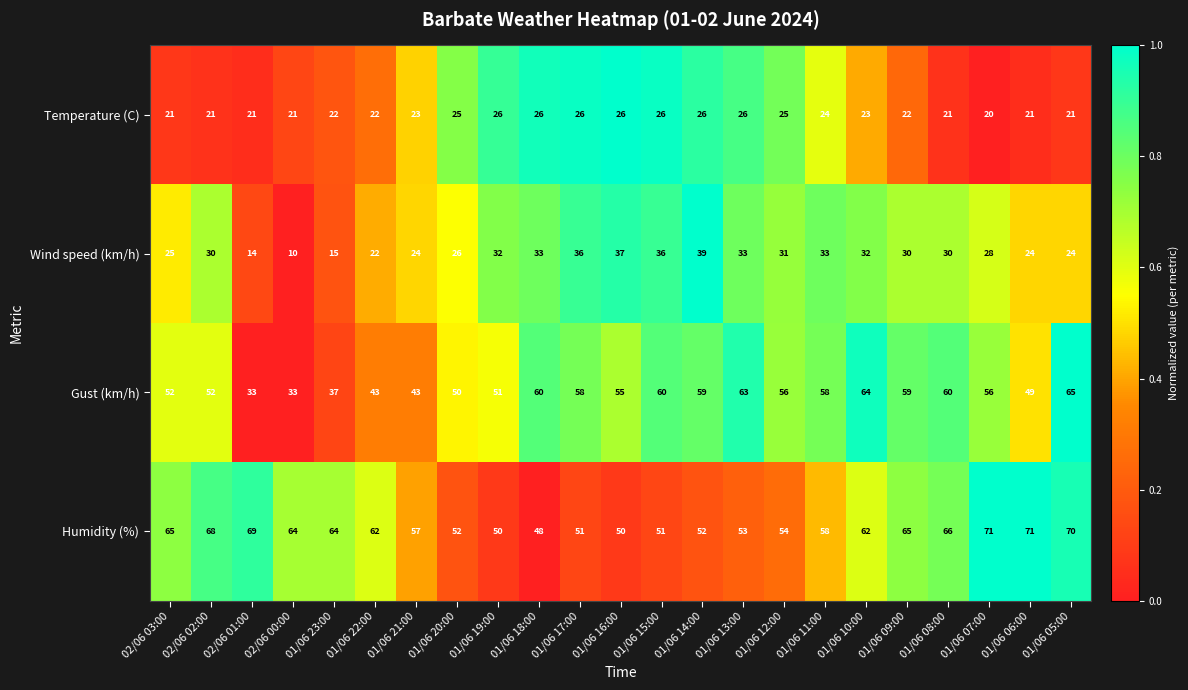

The Wind speed (km/h) series shows 33 at 01/06 11:00. True or false?

True